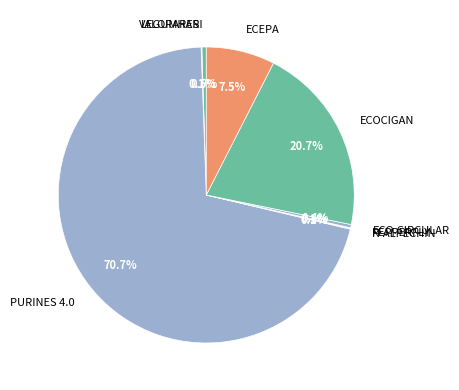

Is there a majority slice in this chart?

Yes